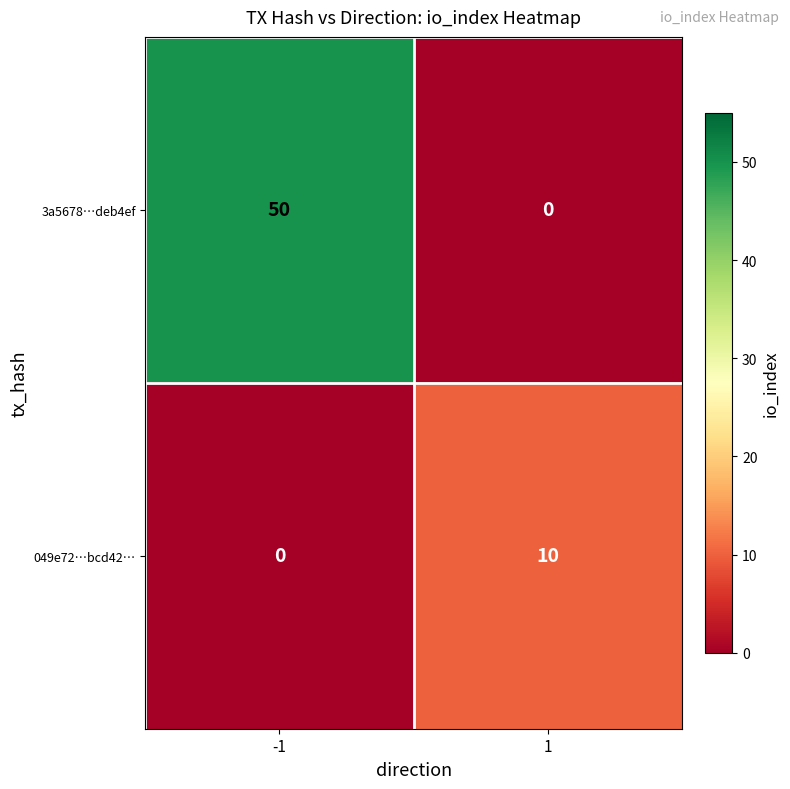

Which series changed the most between -1 and 1?

3a5678…deb4ef